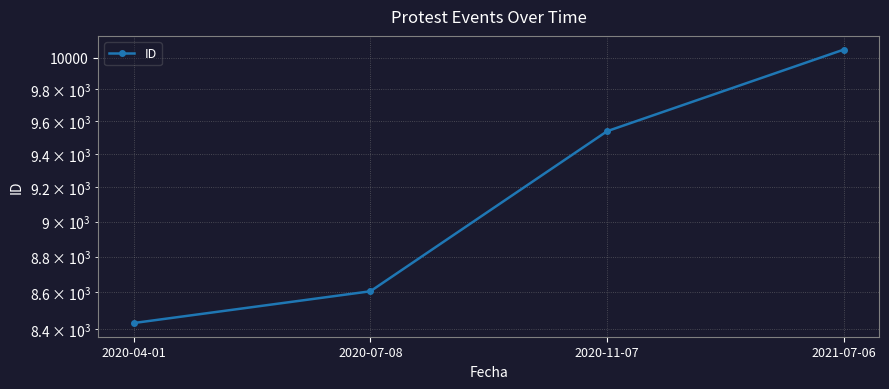

What is the change in value from 2020-07-08 to 2021-07-06?

+1447